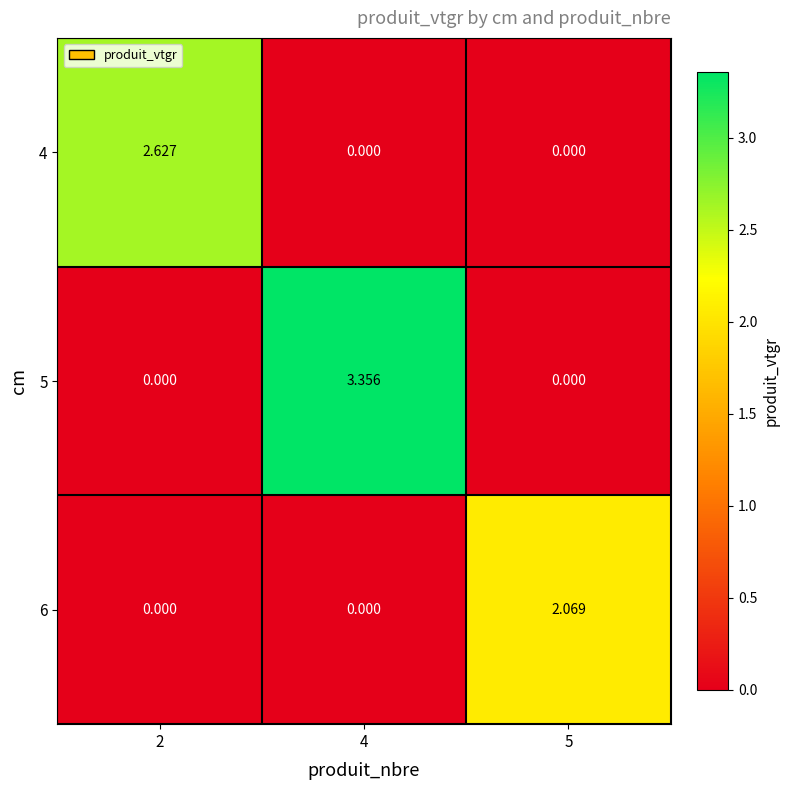

What is the spread (max minus min) of values at 4?

3.4